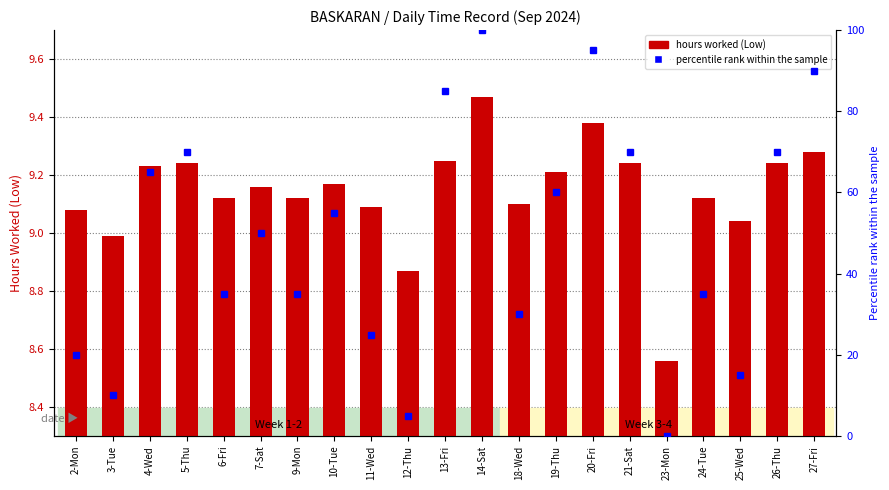

What are all the series names shown in the legend?

hours worked (Low), percentile rank within the sample